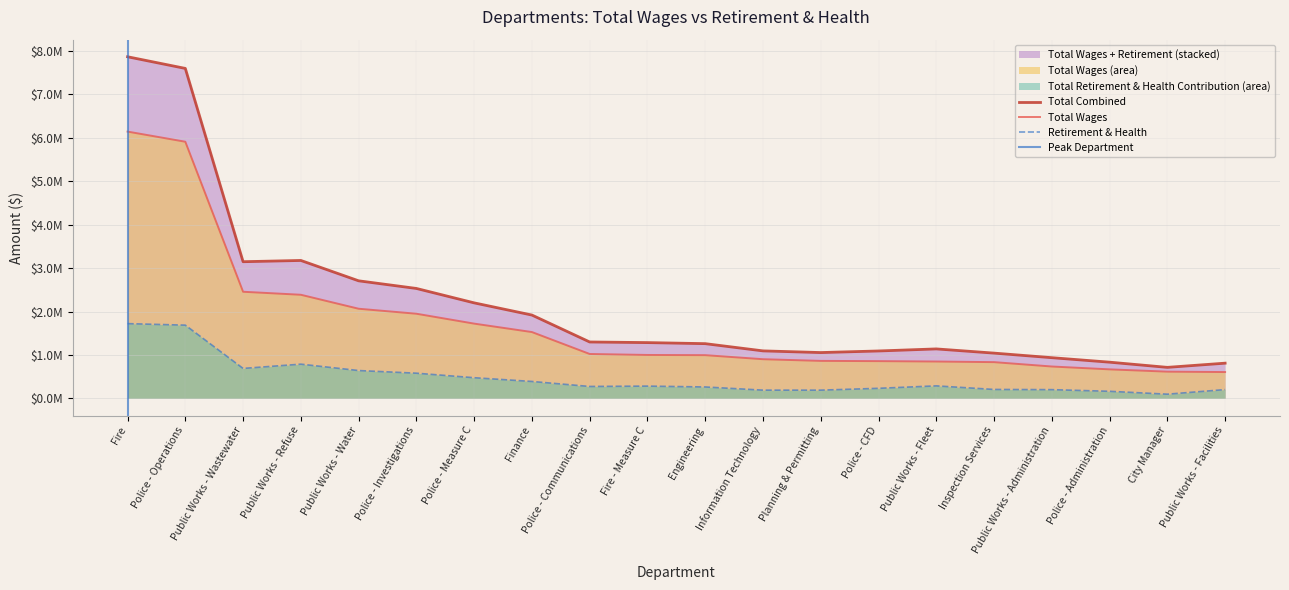

Reading left to right, extract all data points from this chart.

Total Wages: Fire=6145274	Police - Operations=5911825	Public Works - Wastewater=2457483	Public Works - Refuse=2388087	Public Works - Water=2066411	Police - Investigations=1951458	Police - Measure C=1723698	Finance=1529473	Police - Communications=1024614	Fire - Measure C=1002195	Engineering=997564	Information Technology=904255	Planning & Permitting=865723	Police - CFD=860032	Public Works - Fleet=851221	Inspection Services=836817	Public Works - Administration=736270	Police - Administration=670592	City Manager=617889	Public Works - Facilities=608537
Total Retirement & Health Contribution: Fire=1723402	Police - Operations=1688281	Public Works - Wastewater=691982	Public Works - Refuse=790018	Public Works - Water=643069	Police - Investigations=582073	Police - Measure C=477939	Finance=391655	Police - Communications=276366	Fire - Measure C=284645	Engineering=264918	Information Technology=191723	Planning & Permitting=191675	Police - CFD=233957	Public Works - Fleet=290152	Inspection Services=207846	Public Works - Administration=203316	Police - Administration=165302	City Manager=98664	Public Works - Facilities=204680